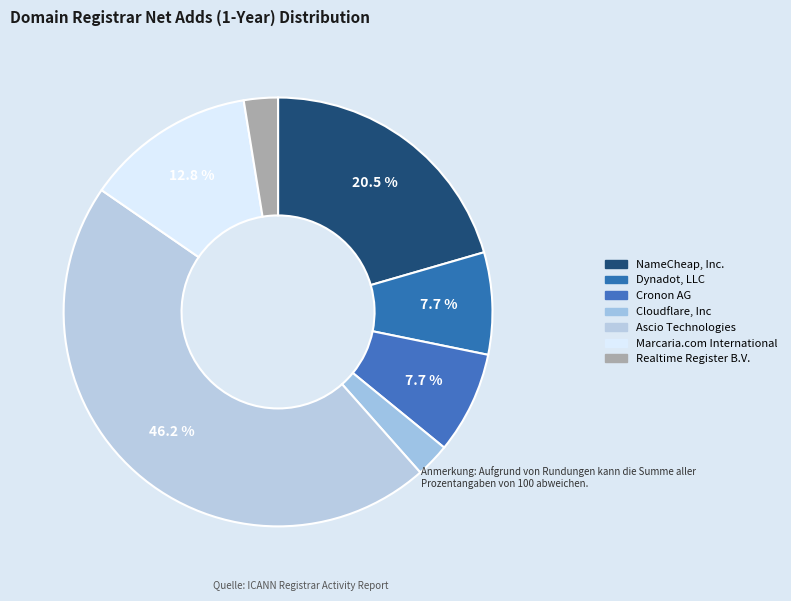

How many slices are in this pie chart?

7